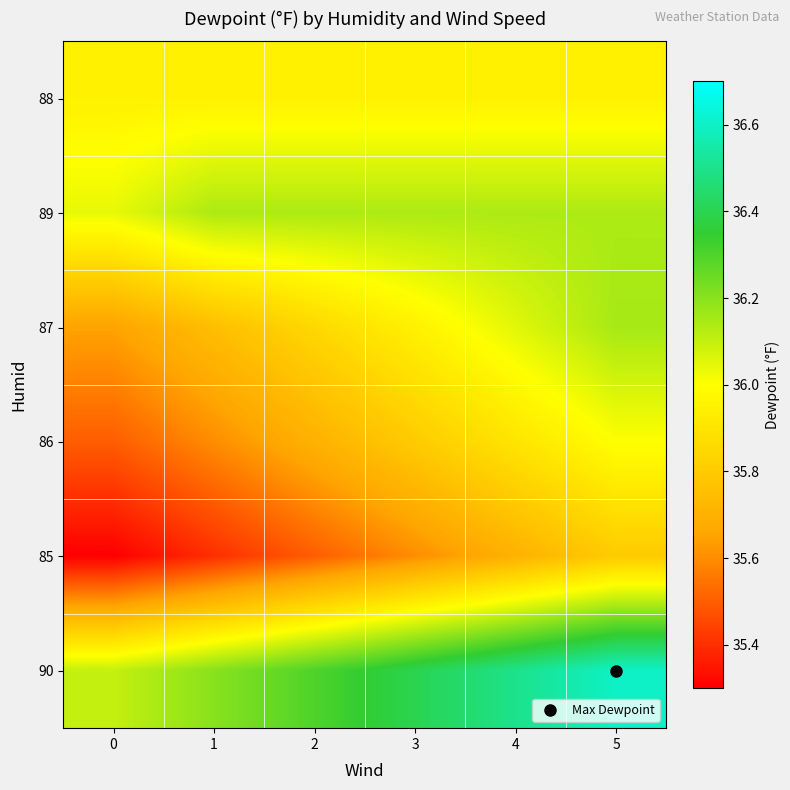

Reading left to right, what are all the values shown in this chart?

88: 0=36.0	1=36.0	2=36.0	3=36.0	4=36.0	5=36.0
89: 0=36.0	1=36.1	2=36.1	3=36.1	4=36.1	5=36.1
87: 0=35.6	1=35.8	2=35.9	3=36.0	4=36.0	5=36.1
86: 0=35.5	1=35.6	2=35.7	3=35.8	4=35.9	5=36.0
85: 0=35.3	1=35.4	2=35.5	3=35.6	4=35.7	5=35.8
90: 0=36.1	1=36.2	2=36.3	3=36.4	4=36.5	5=36.6